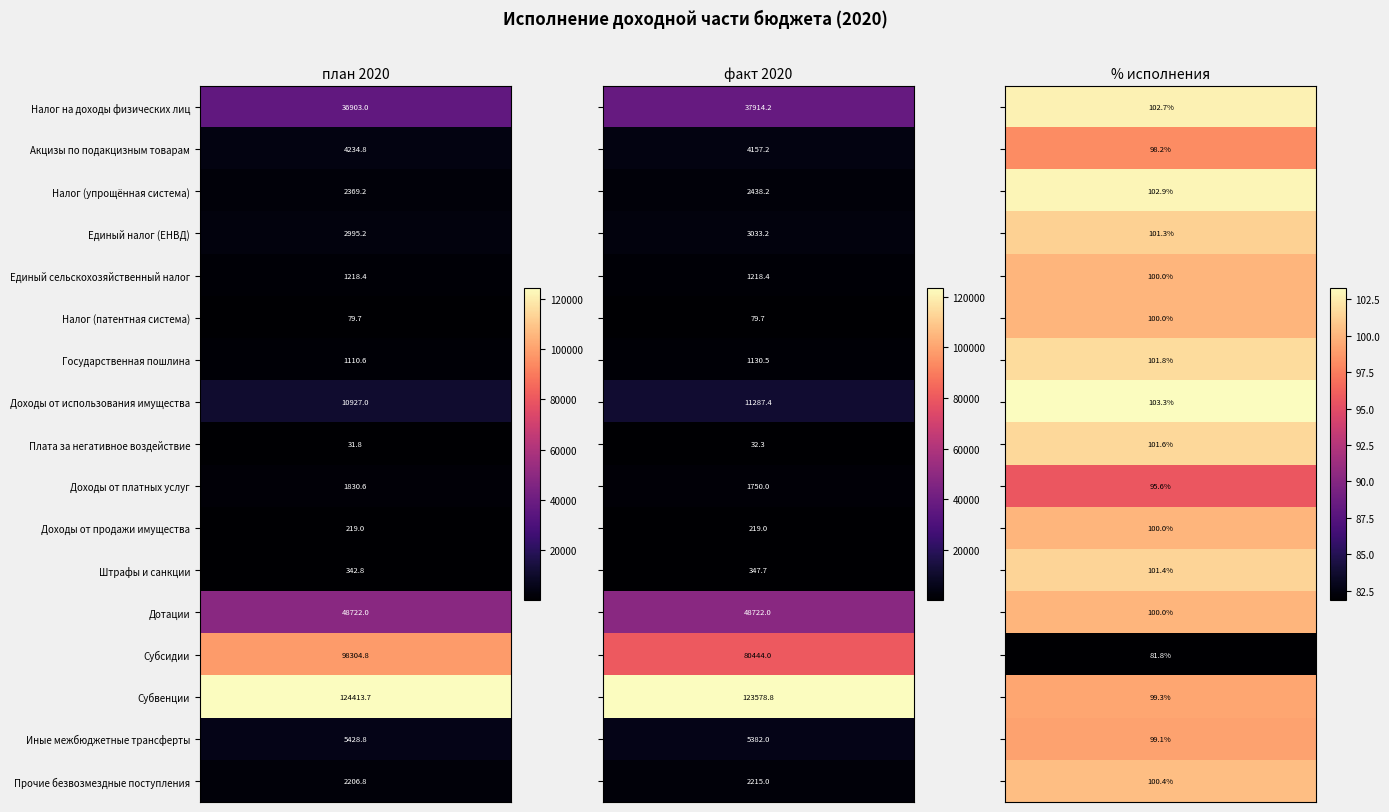

Is it true that Налог (упрощённая система) equals 1058.7 at 1?

False